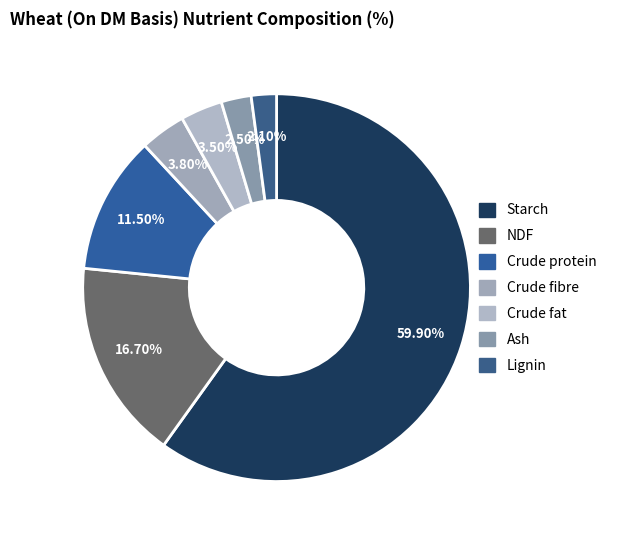

Combined, do Starch and NDF account for over 50%?

Yes